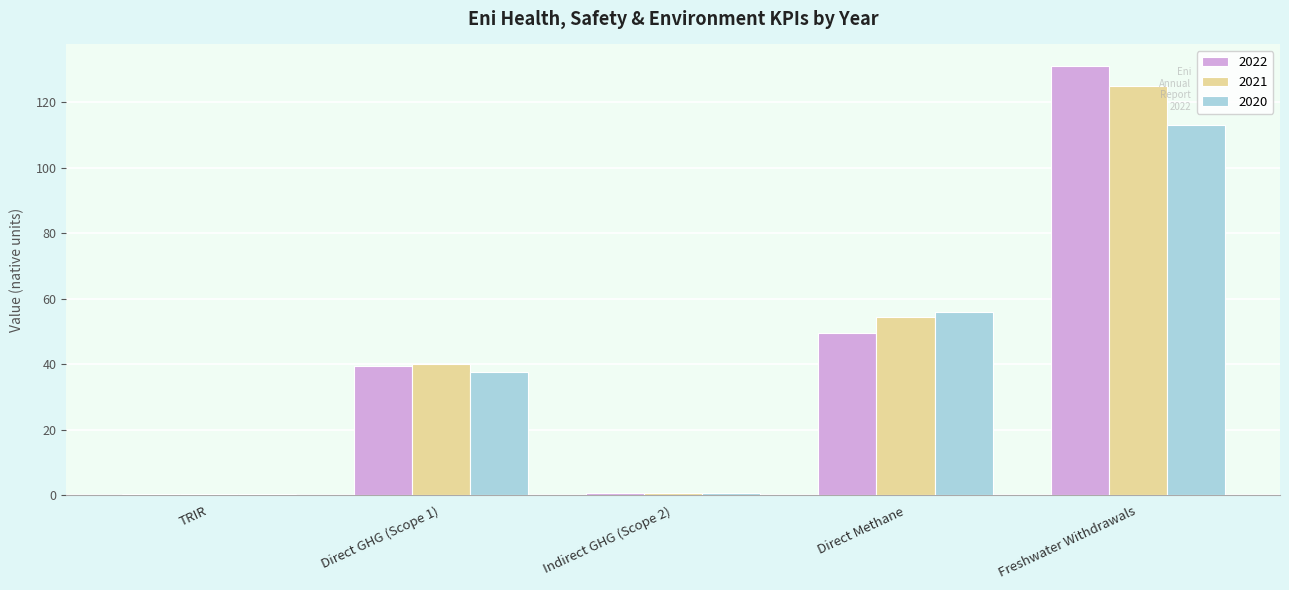

How many groups of bars are there?

5